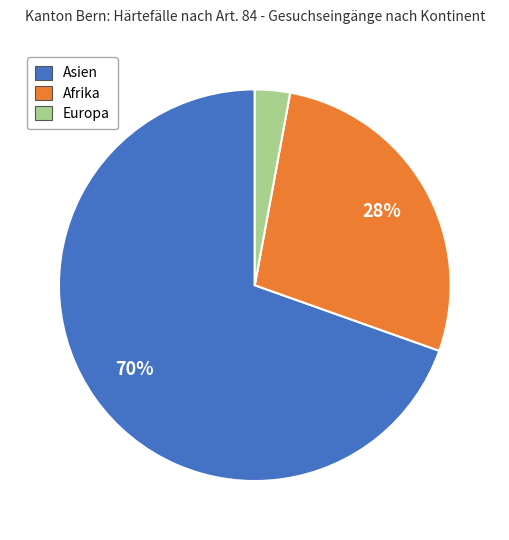

Rank the categories by value from highest to lowest.

Asien, Afrika, Europa